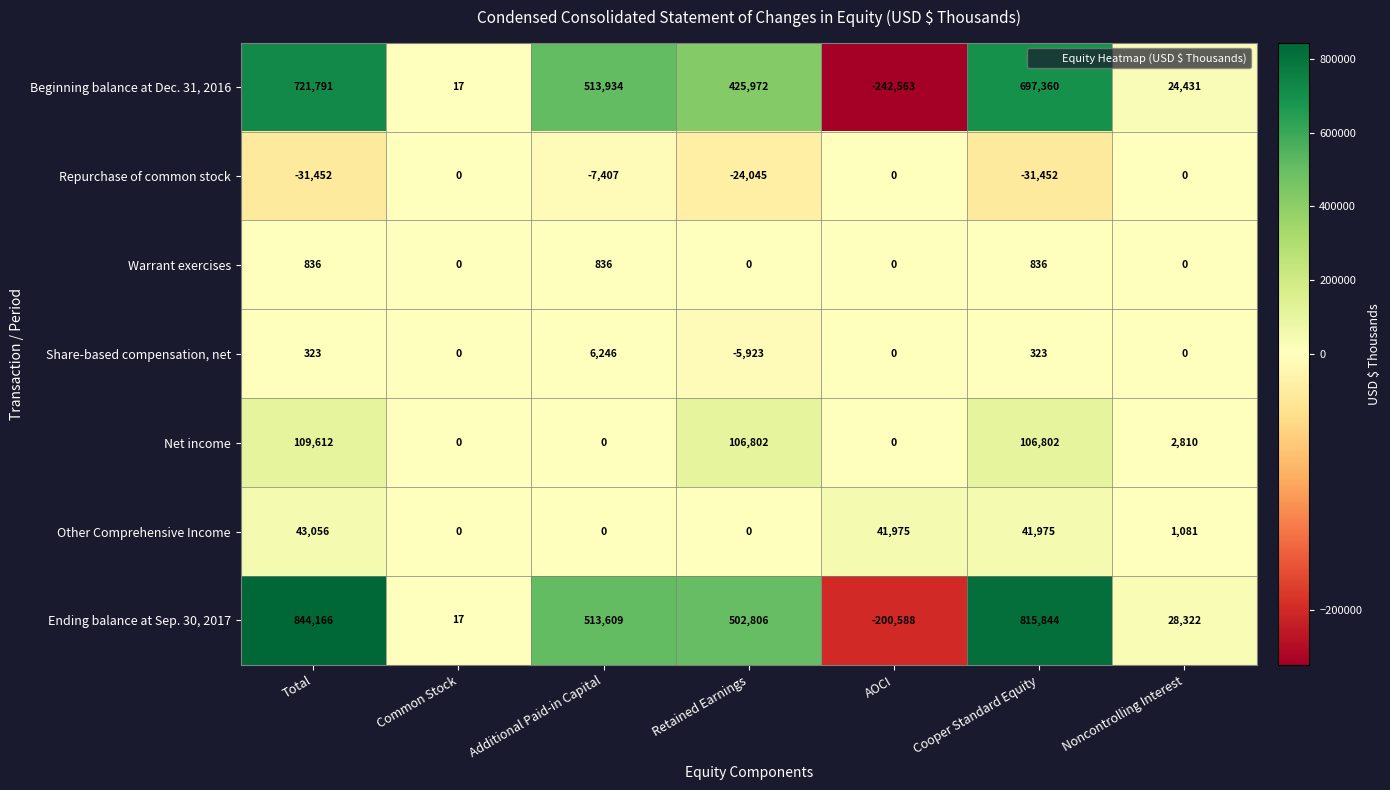

How many data points in Warrant exercises are above 0?

3